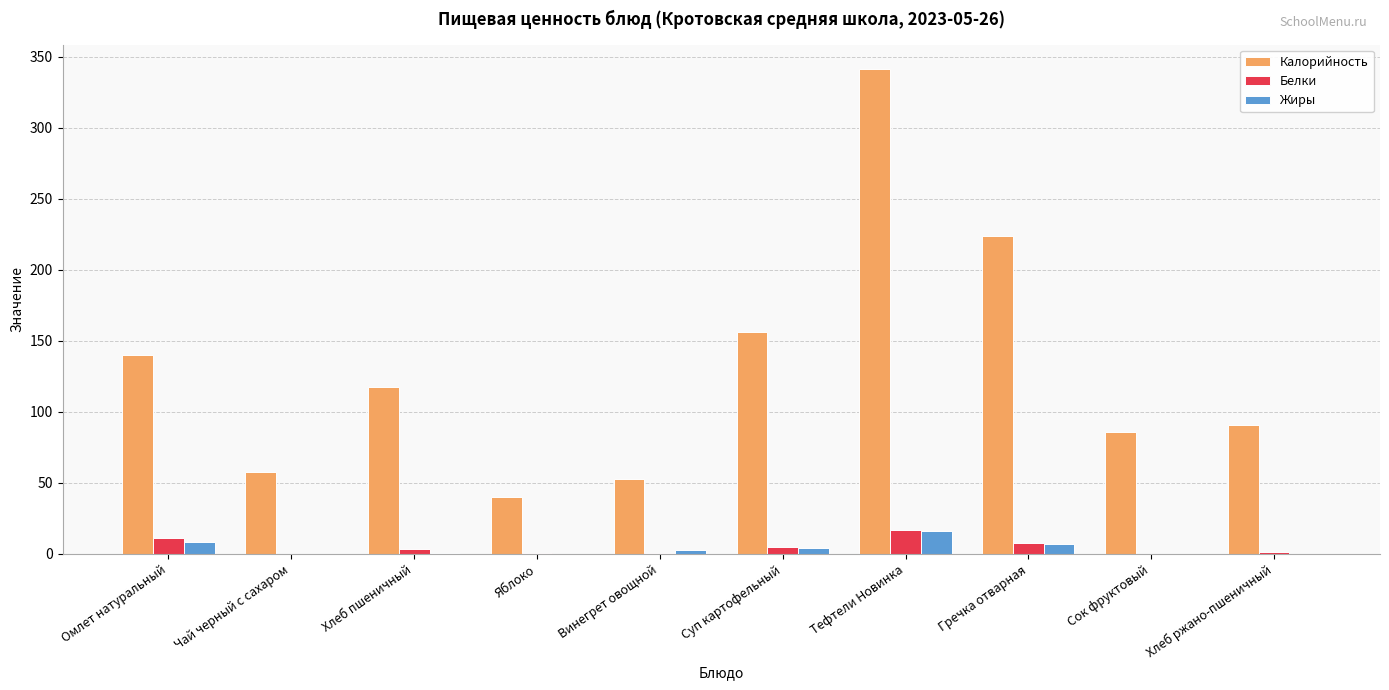

What is the maximum value shown in the chart?

341.4